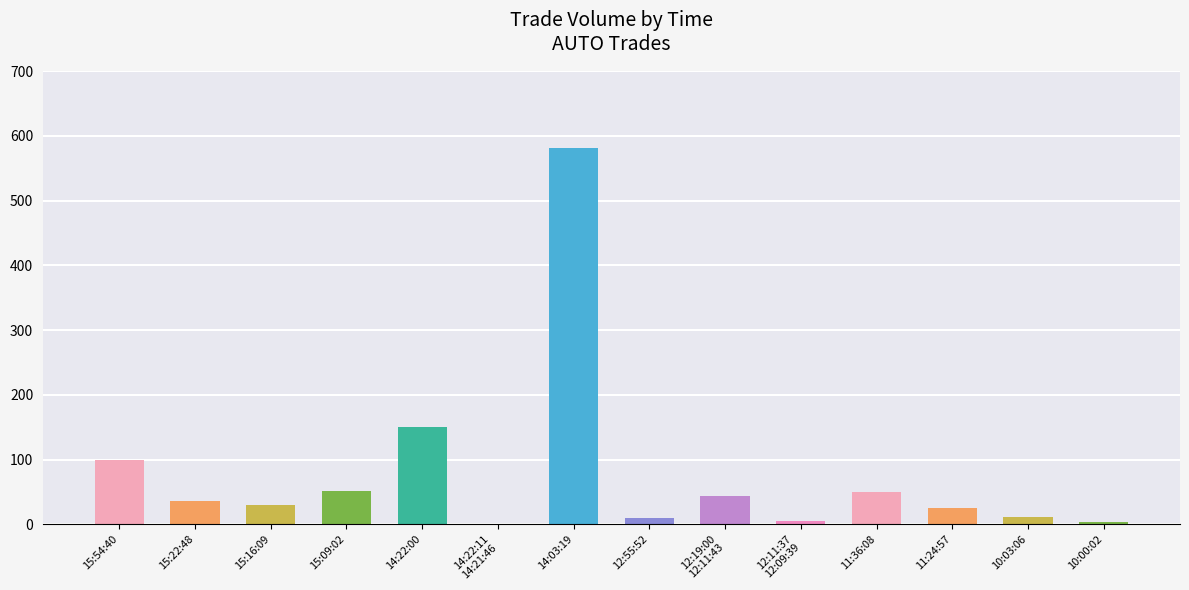

Which category has the highest value across all series?

14:03:19